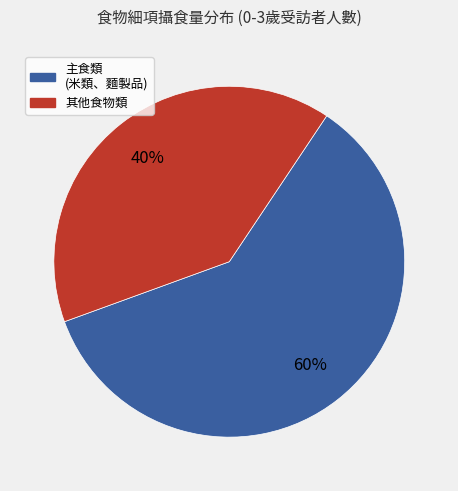

How many segments does this pie chart have?

2